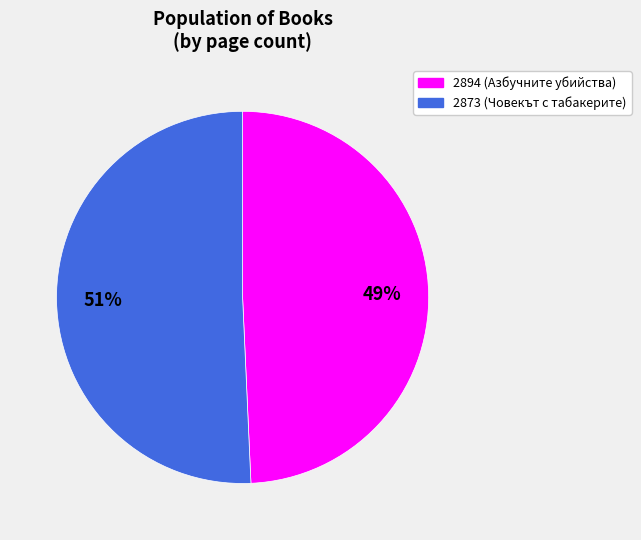

Do 2873 and 2894 together represent more than half of the pie?

Yes